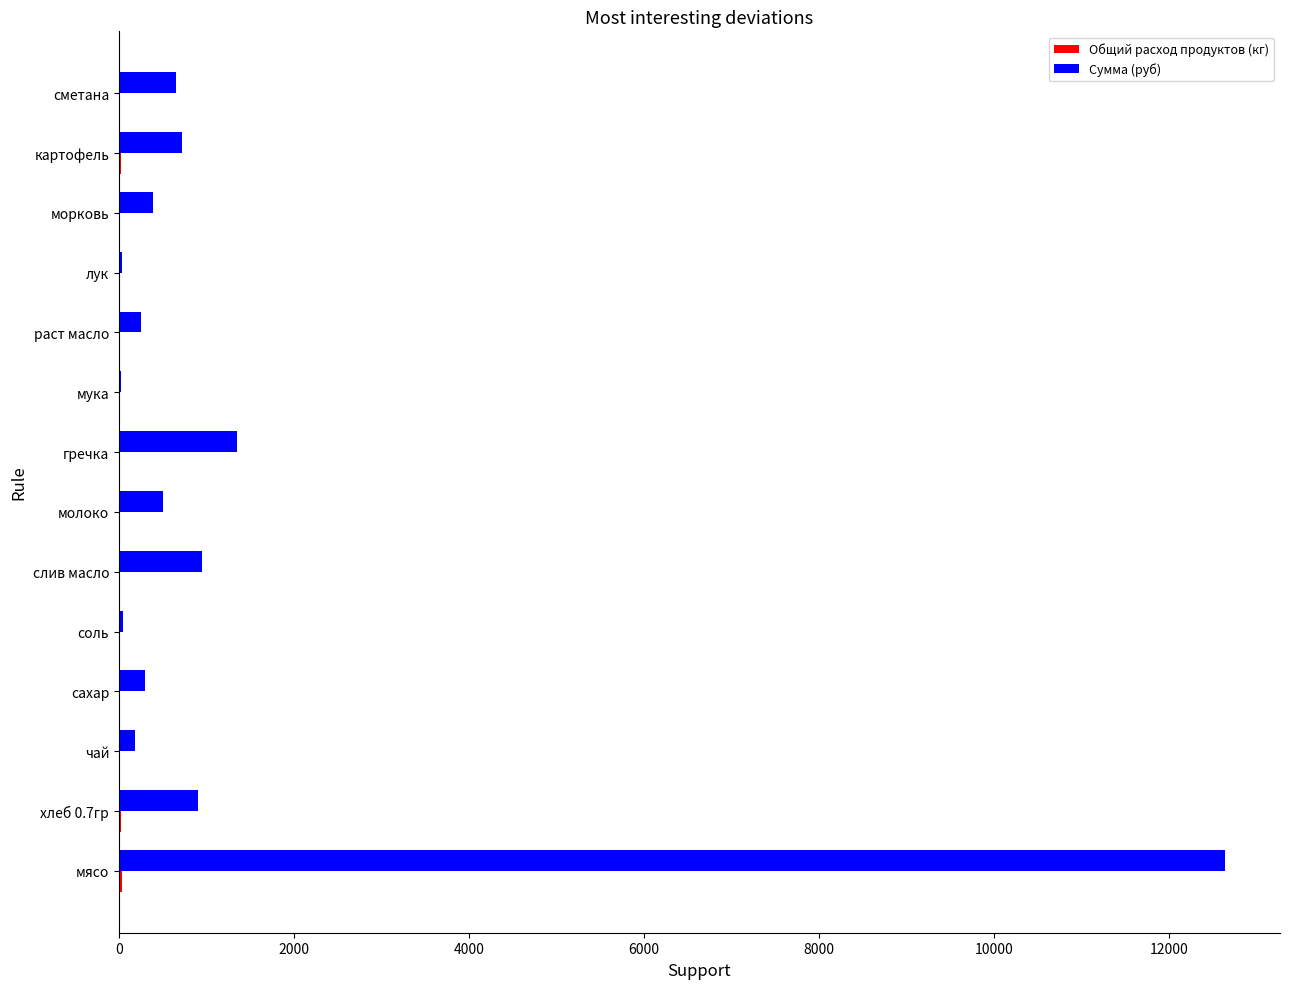

Which category has the highest value in the Сумма (руб) series?

мясо